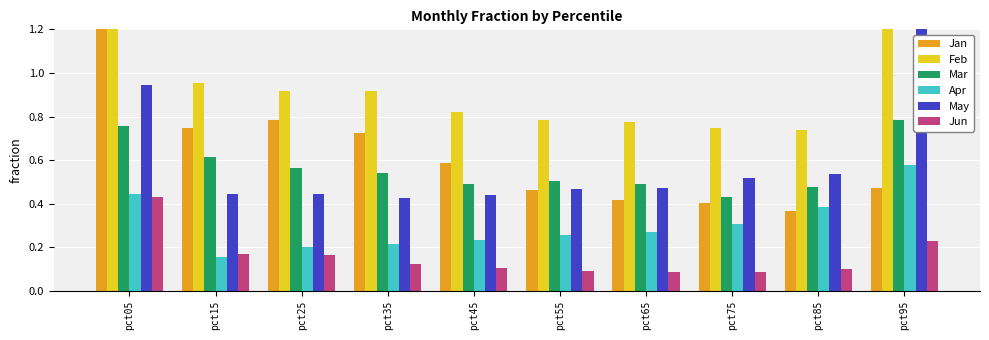

Is it true that Jun equals 0.3 at pct15?

False